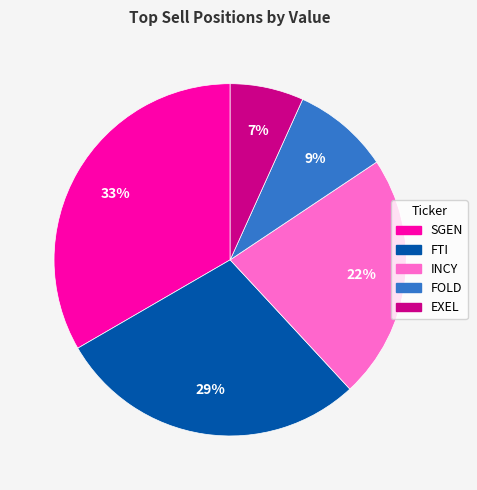

Is there a majority slice in this chart?

No